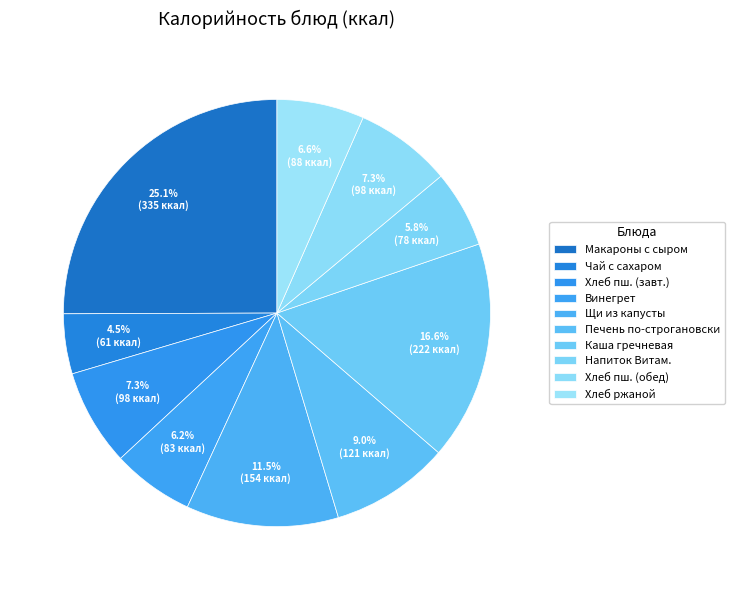

Rank the categories by value from lowest to highest.

Чай с сахаром, Напиток Витаминизированный, Винегрет, Хлеб ржаной, Хлеб пшеничный (завтрак), Хлеб пшеничный (обед), Печень по-строгановски с соусом, Щи из свежей капусты, Каша гречневая рассыпчатая, Макароны отварные с тертым сыром